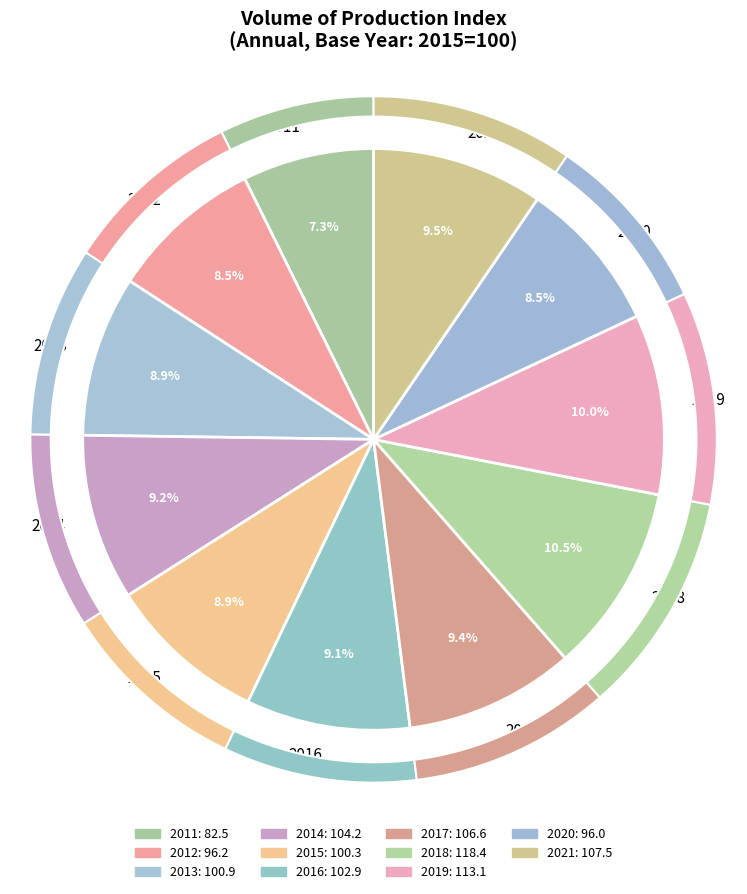

Is 2015 the majority of the pie?

No